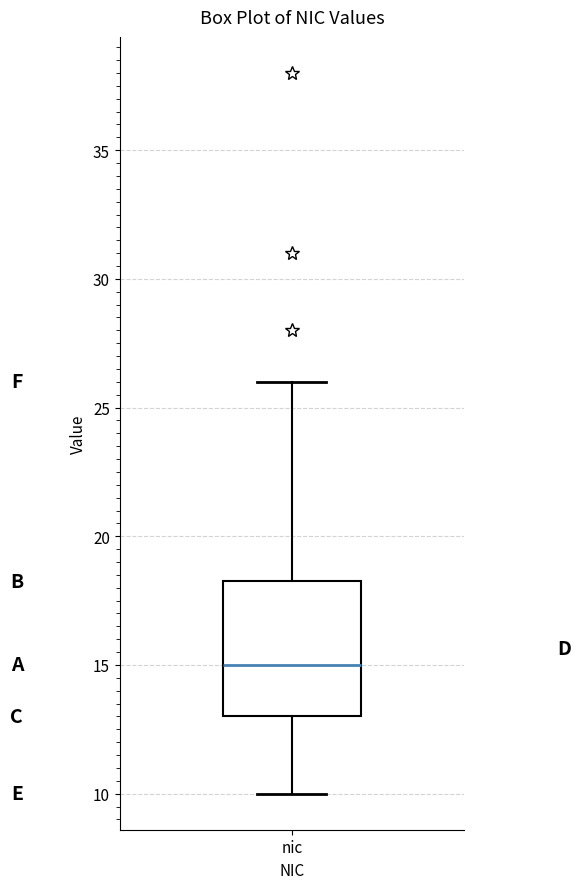

Read this box plot against the y-axis: the position of the median line, the range covered by the box, and the ends of both whiskers. The values are not printed on the chart, so give them approximately, as read against the axis.

median 15.0, box 13.0 to 18.5, whiskers 10.0 to 26.0